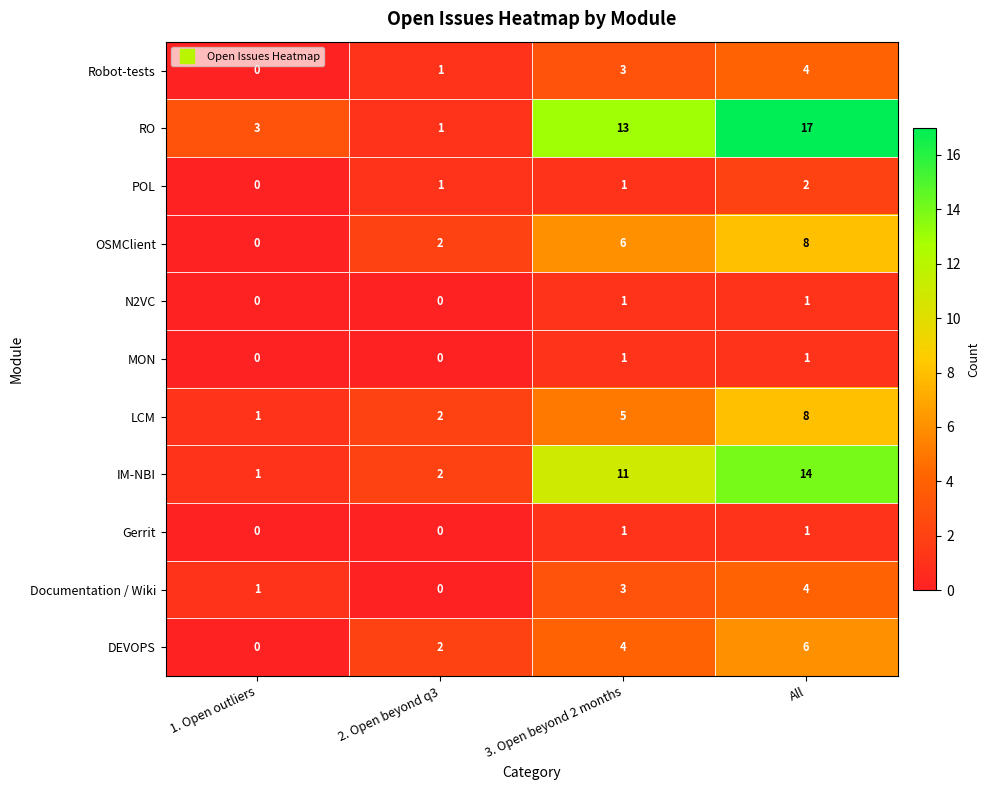

What is the sum of the Robot-tests values at All and 3. Open beyond 2 months?

7